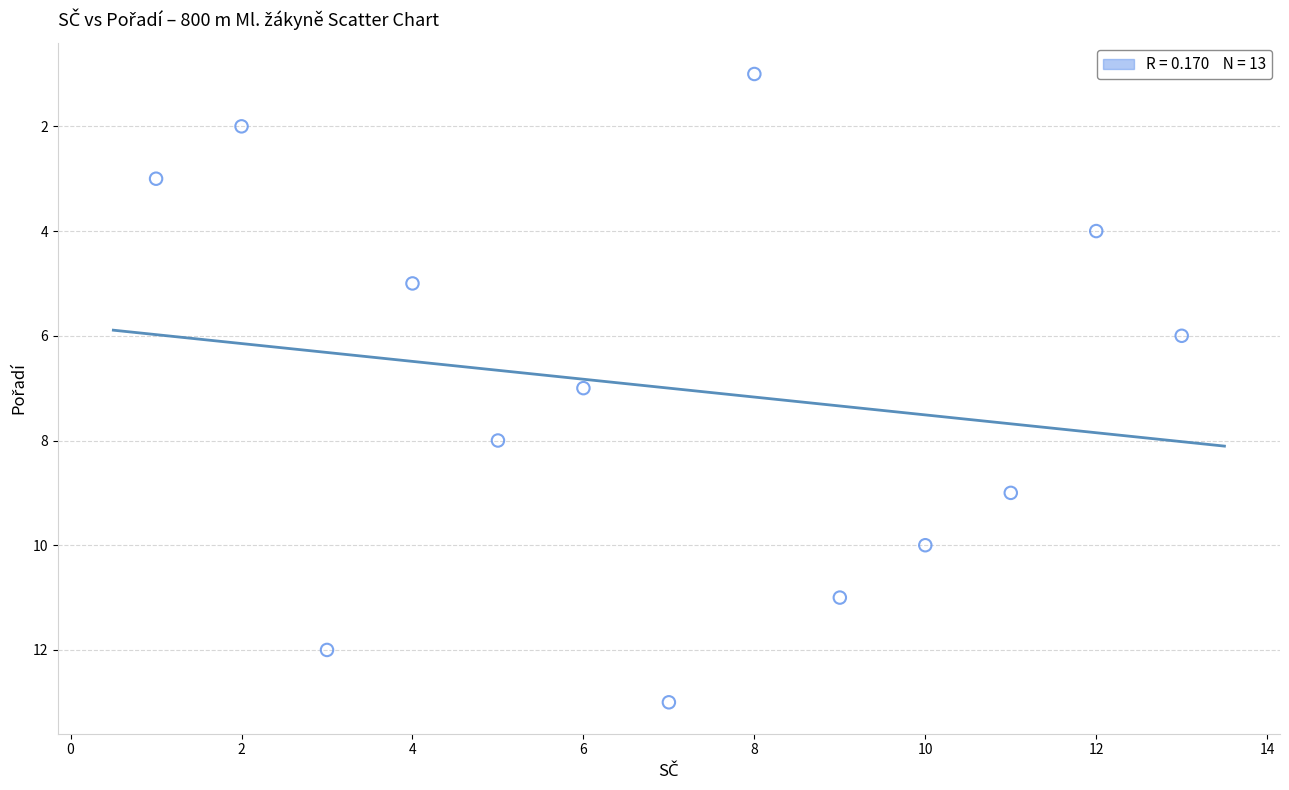

What is the range of Y values (max minus min)?

12